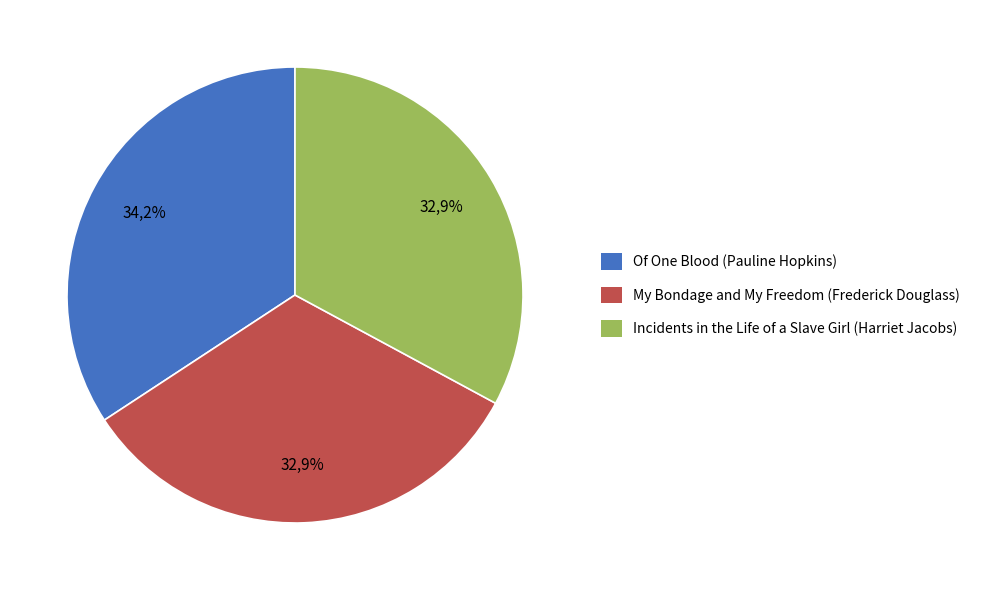

The Of One Blood
(Pauline Hopkins) slice represents 34% of the pie. True or false?

True